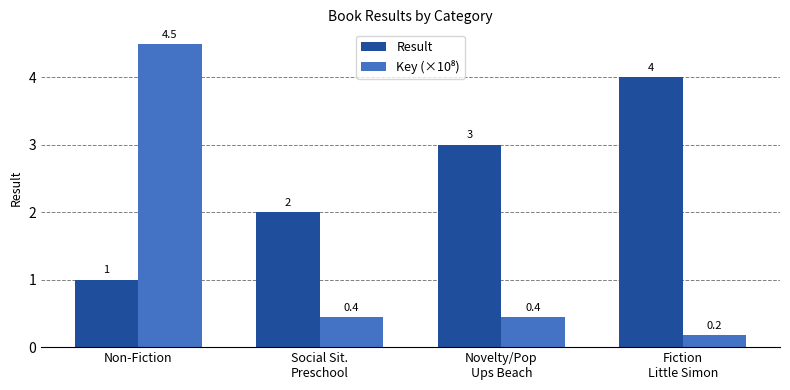

What is the label of the 3rd bar from the right?

Social Sit.
Preschool